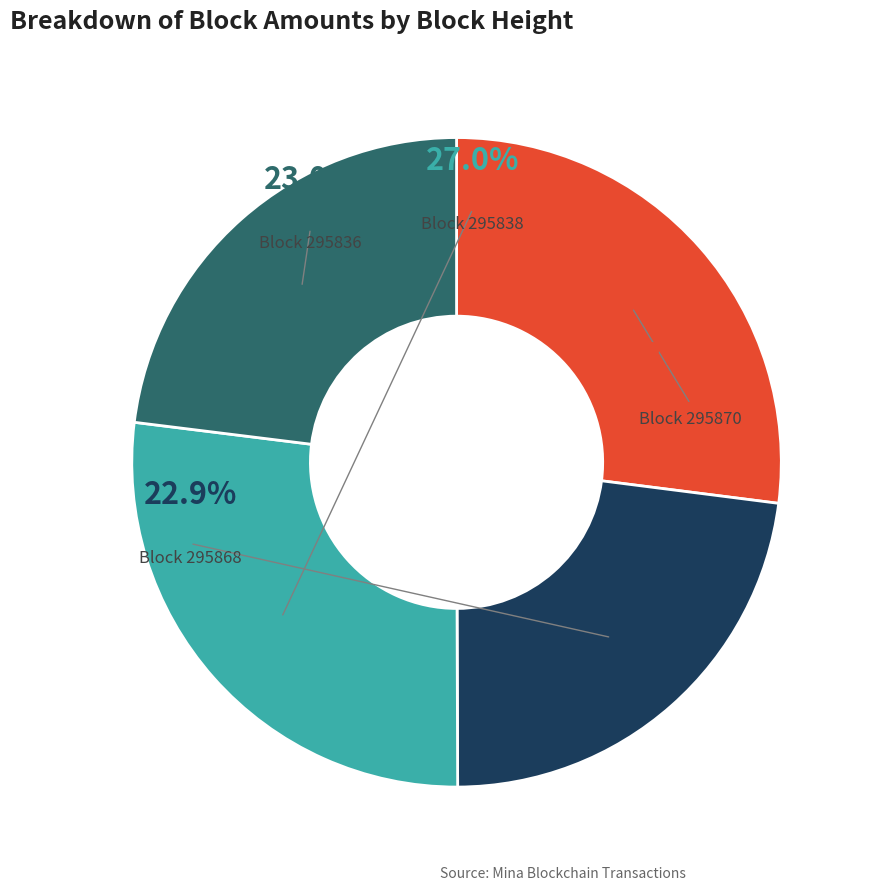

Combined, what portion of the pie is 295836 and 295870?

50.1%